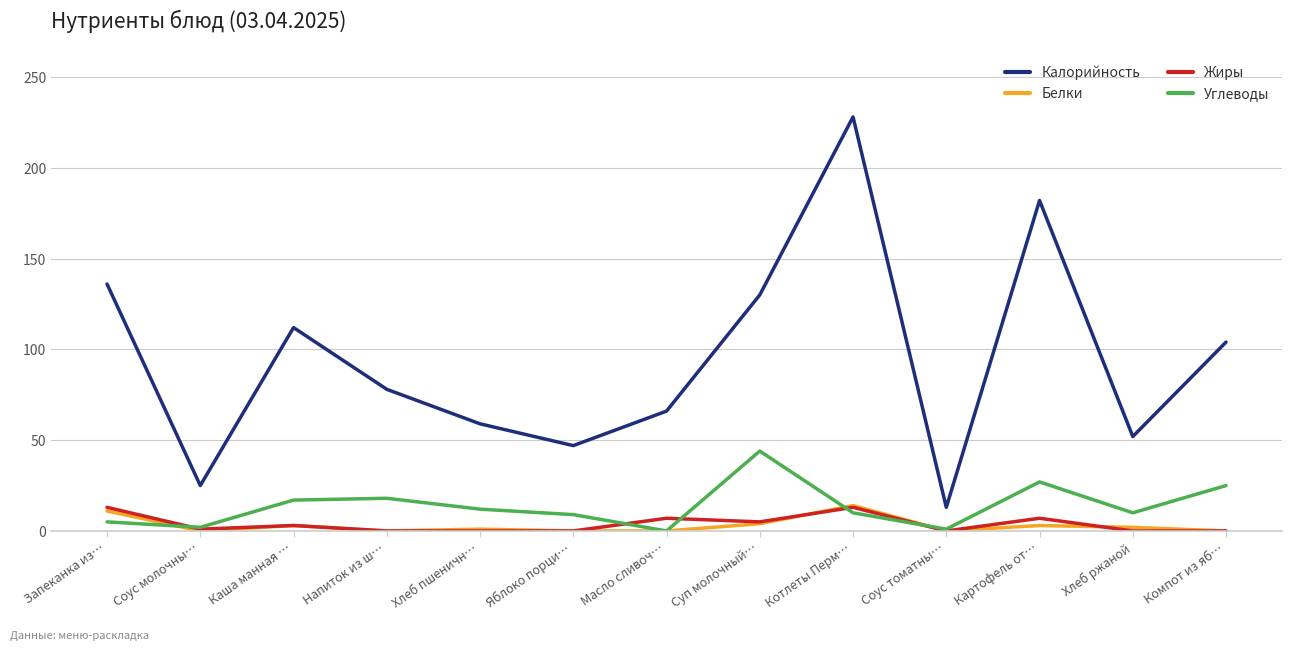

True or false: Углеводы and Калорийность cross at least once.

False